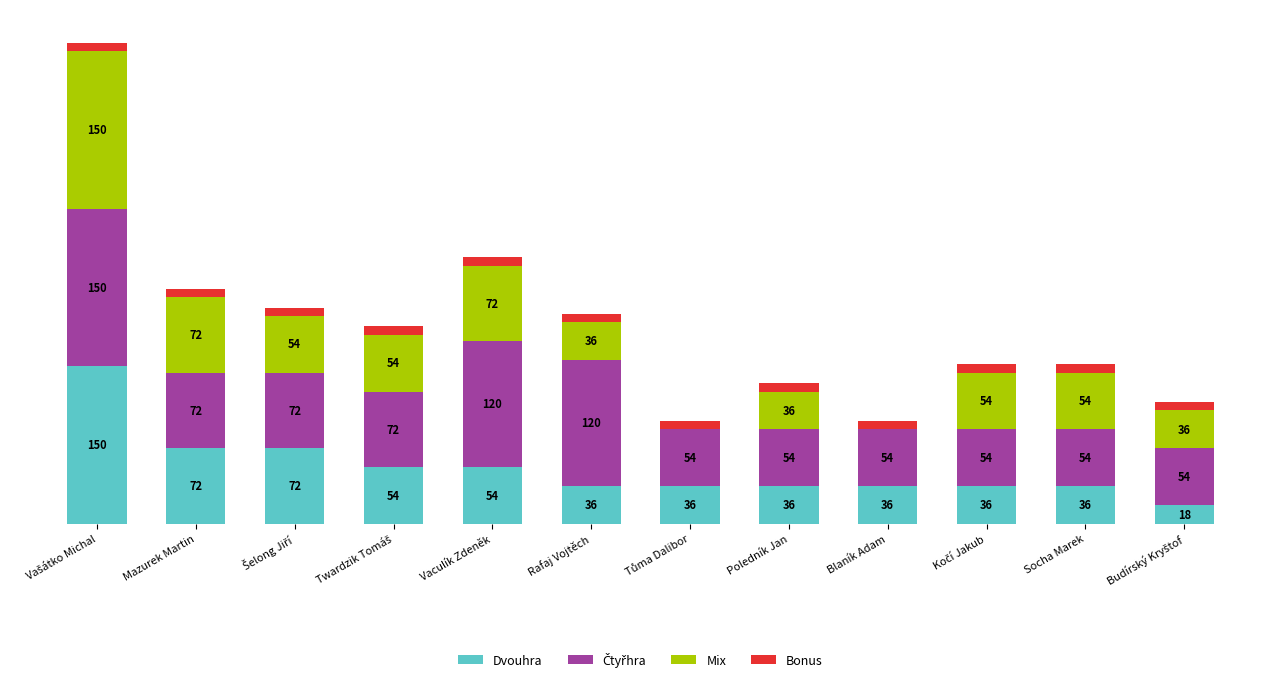

Are the bars grouped side by side (vs. stacked)?

No